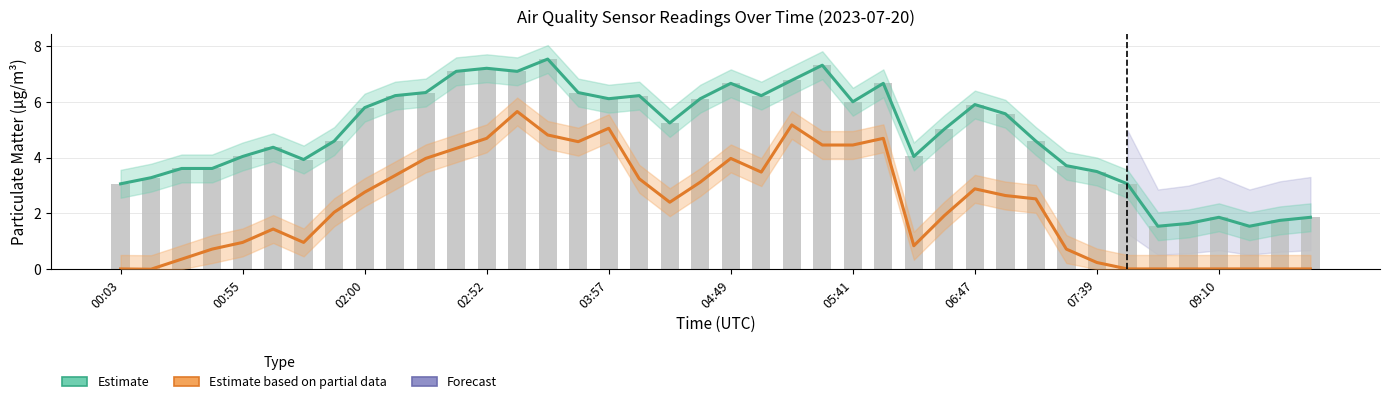

What value does the Estimate (P2) series have at 17?

6.2